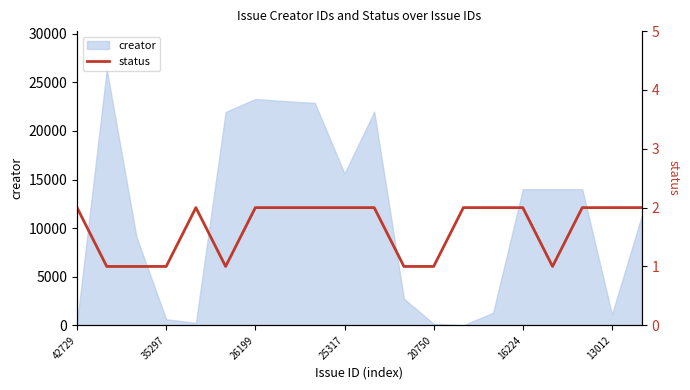

True or false: creator has a value of 35468 at 26199.

False